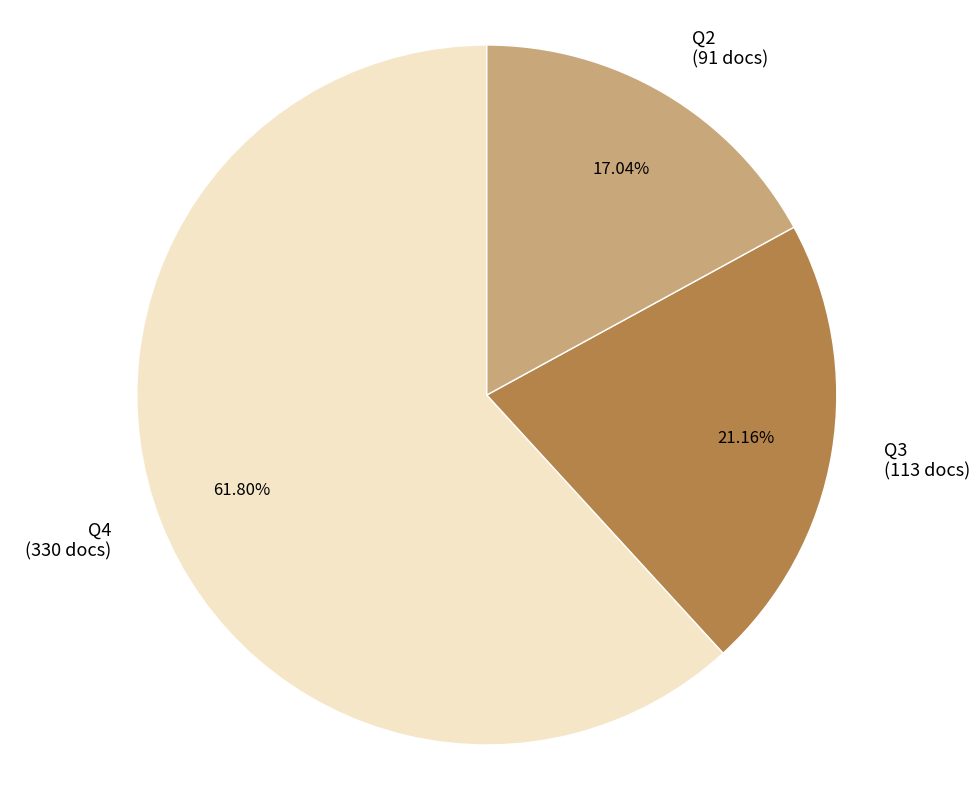

Is there any slice that represents more than half of the pie?

Yes